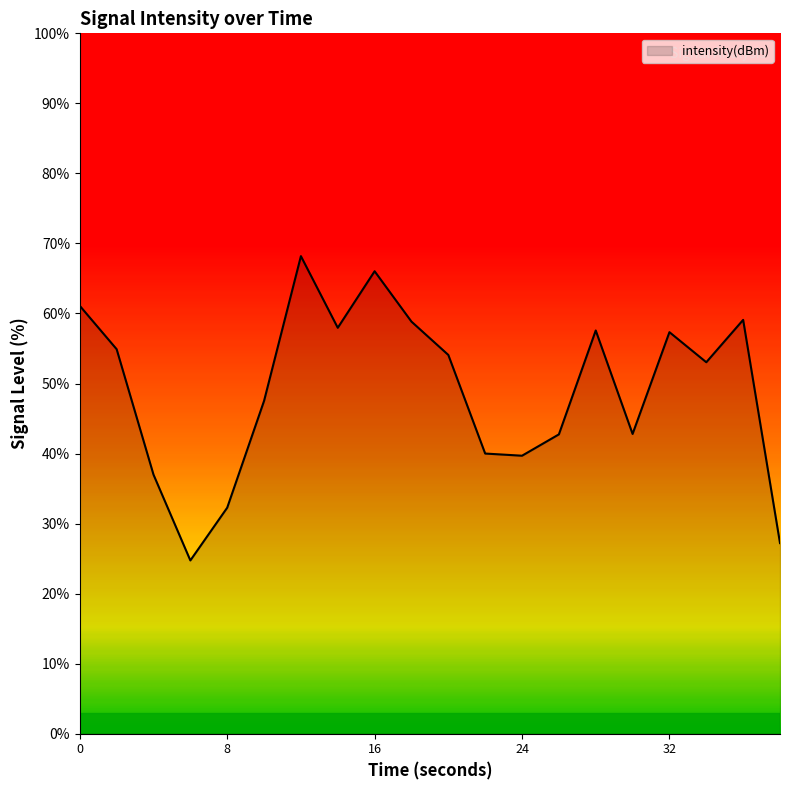

What is the maximum value shown in the chart?

68.2